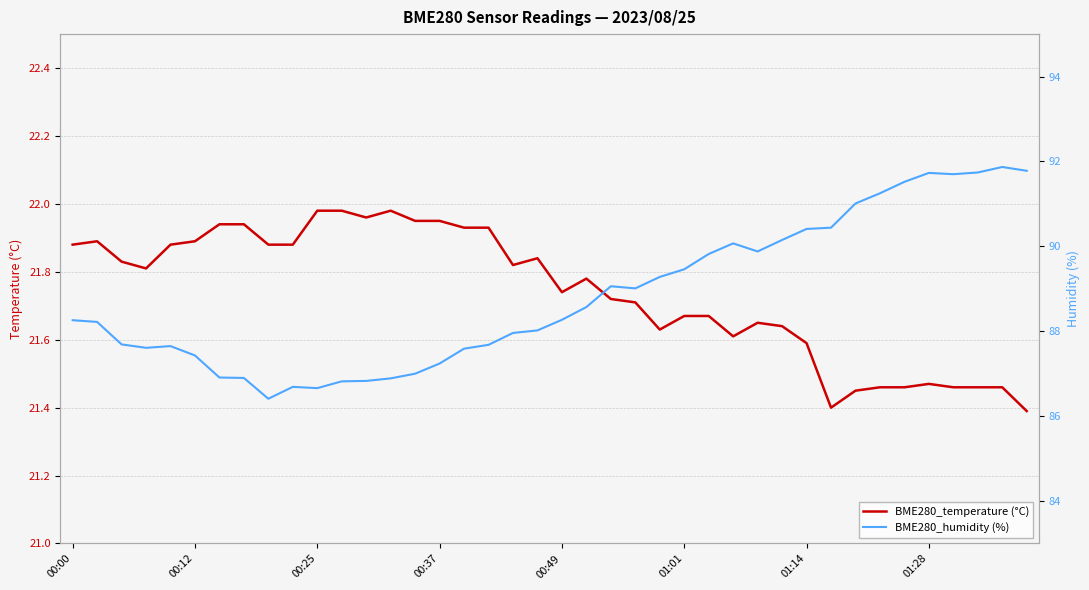

List the series in order of their overall mean, lowest first.

BME280_temperature (°C), BME280_humidity (%)